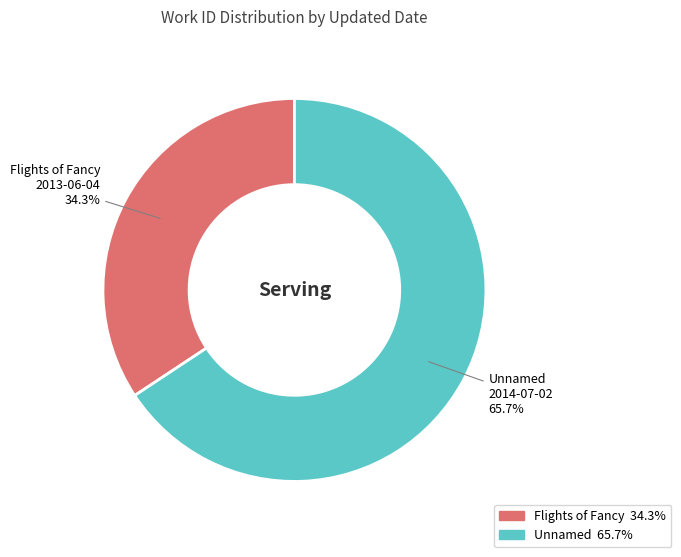

To the nearest percent, what is the difference between the largest and smallest slice percentages?

31%